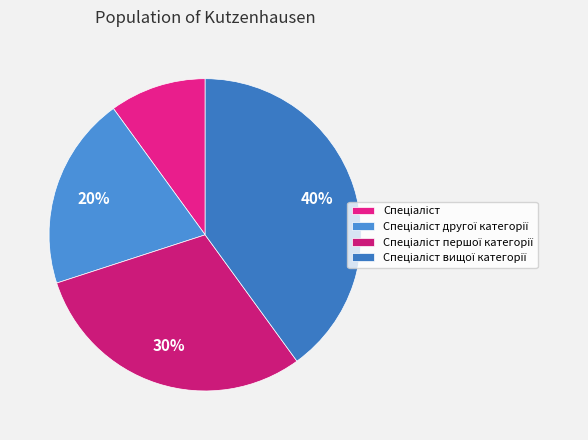

Is Спеціаліст першої категорії the majority of the pie?

No